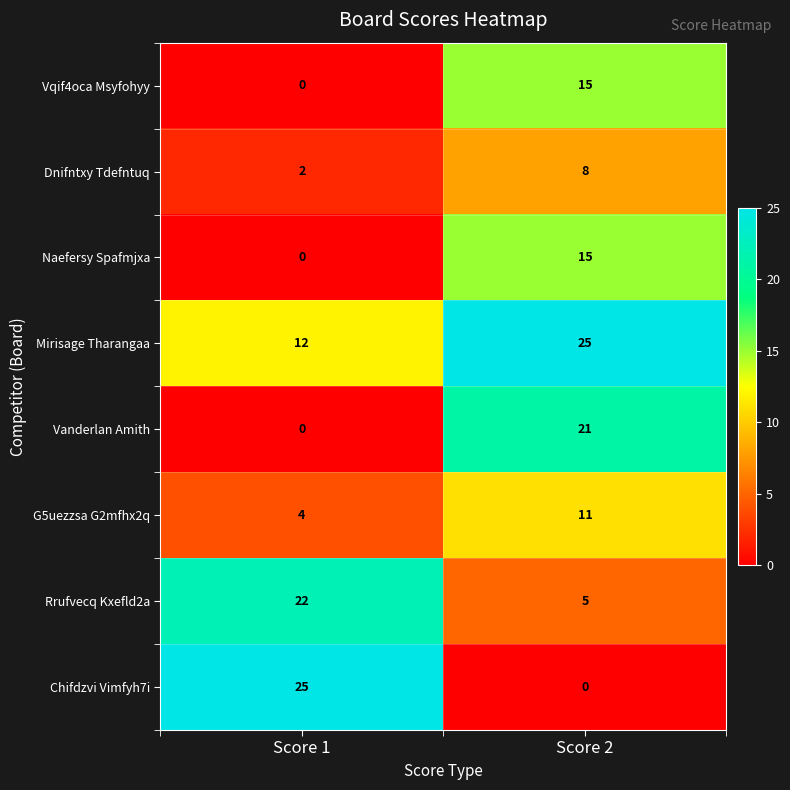

Which series has the largest total across all categories?

Mirisage Tharangaa